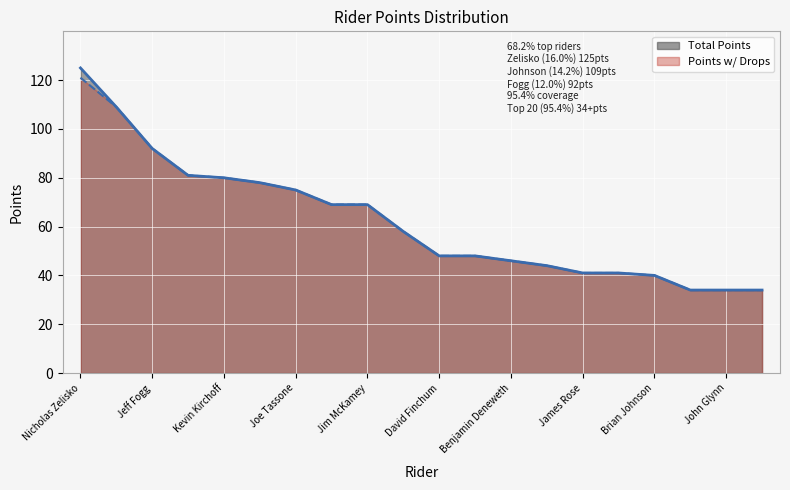

True or false: Points w/ Drops and Total Points intersect in this chart.

False